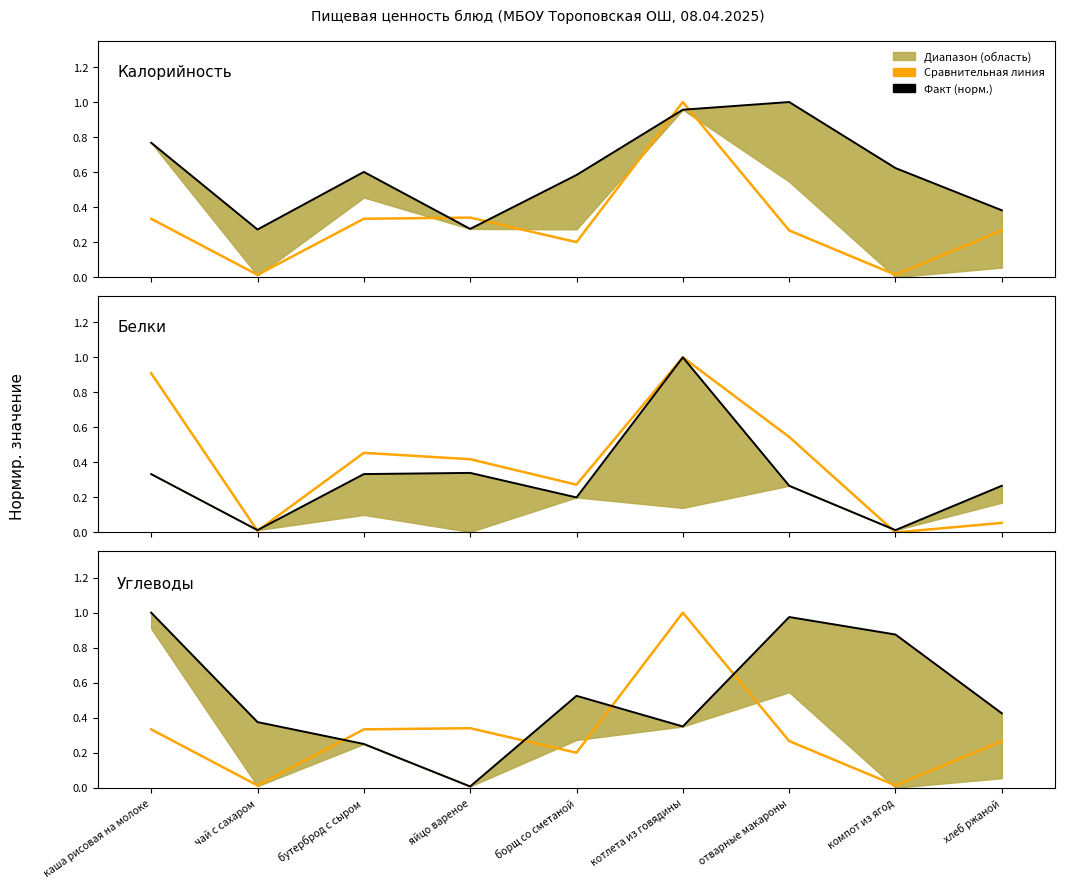

At which category does Медиана reach its first local peak?

яйцо вареное